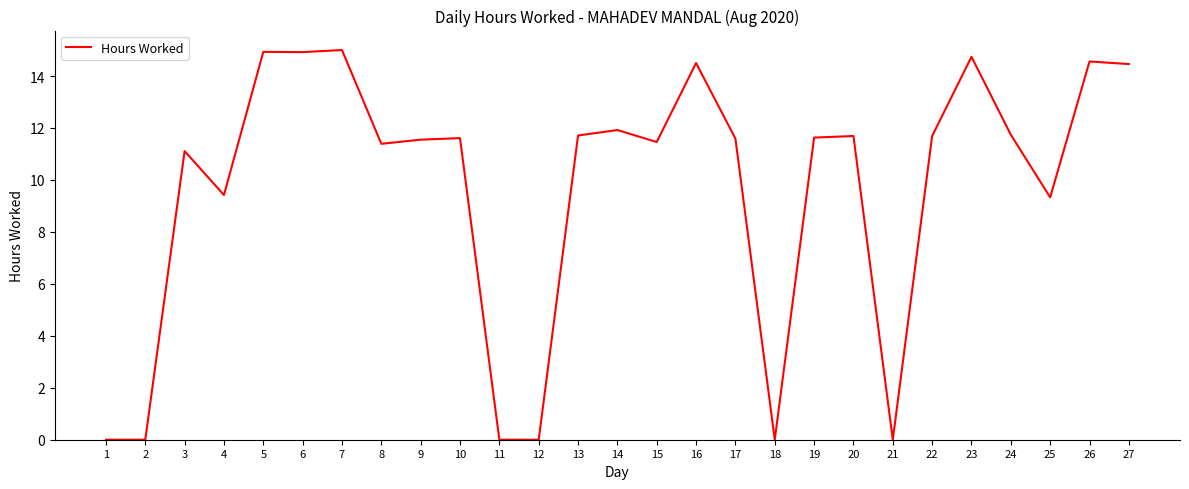

What is the maximum value shown in the chart?

15.0